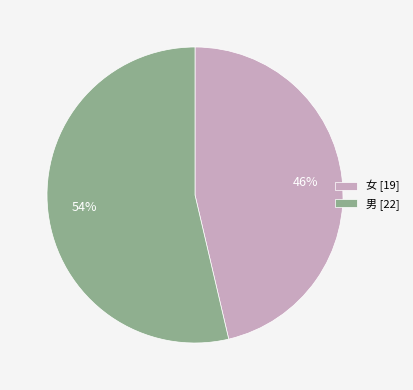

How many segments does this pie chart have?

2